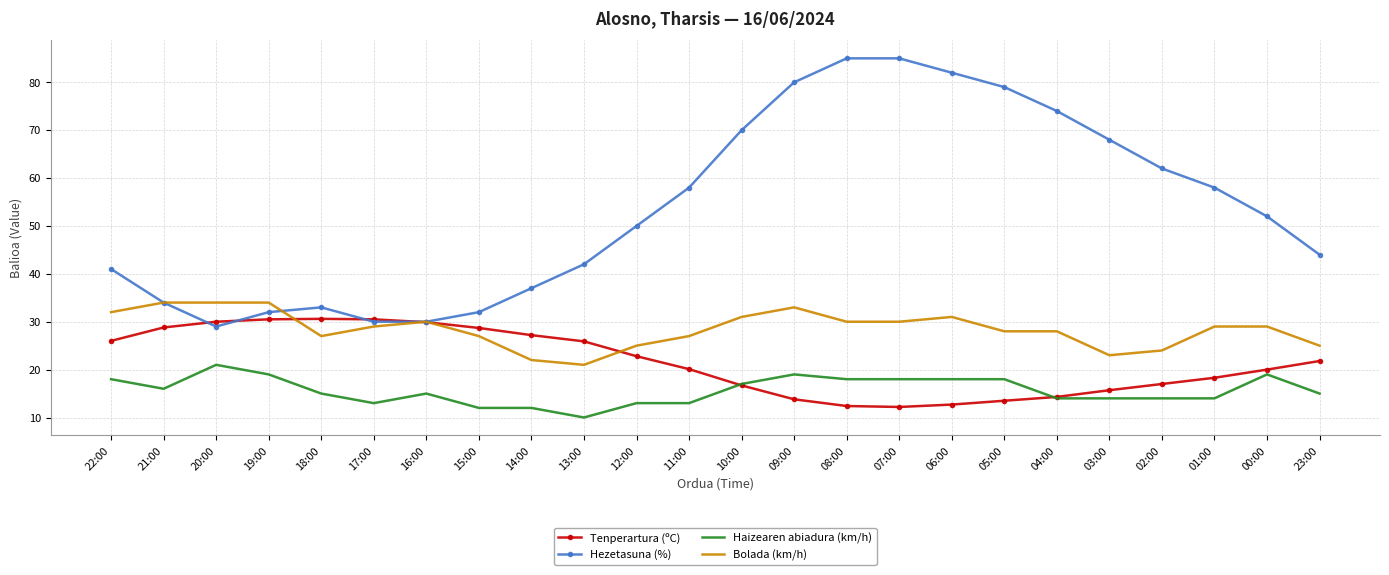

True or false: Hezetasuna (%) and Haizearen abiadura (km/h) cross at least once.

False